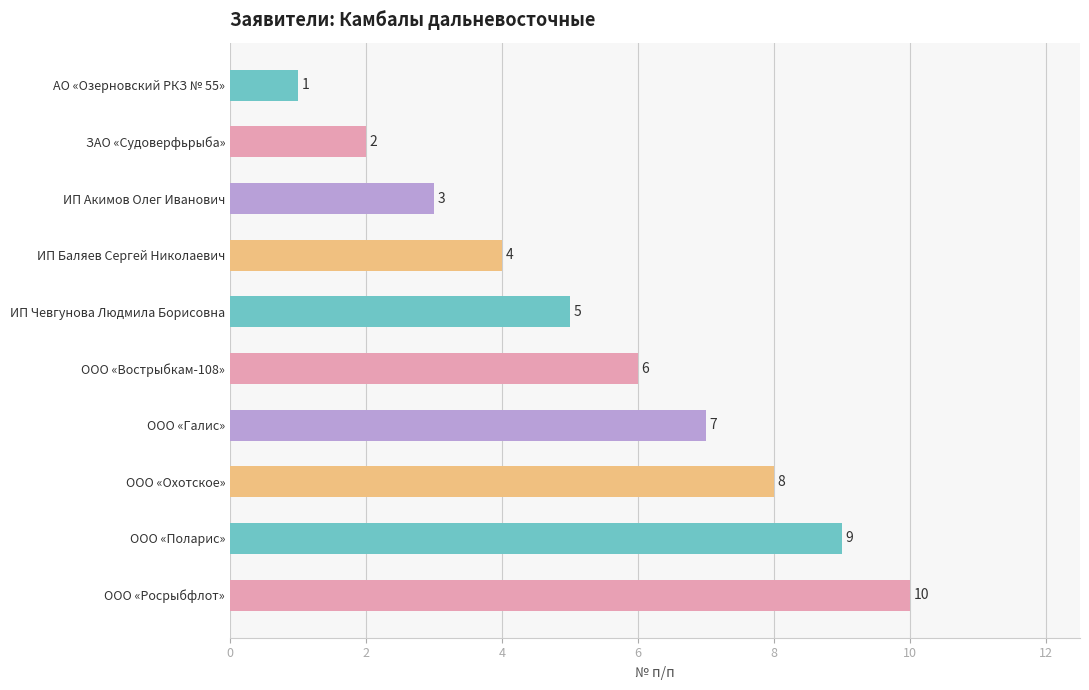

How many bars are there in total?

10